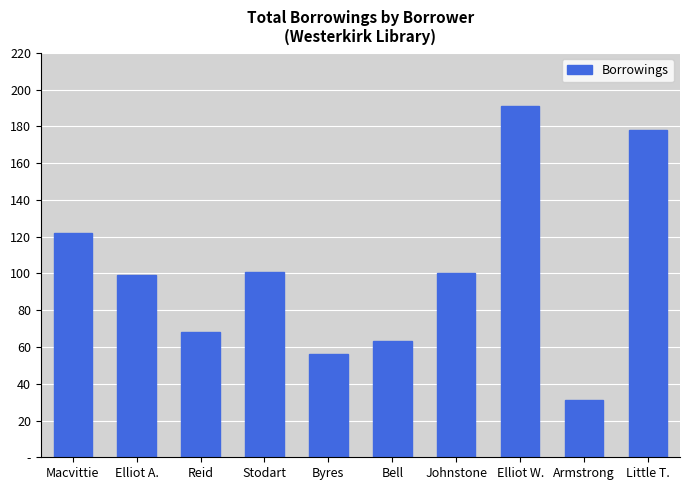

Are the bars horizontal?

No